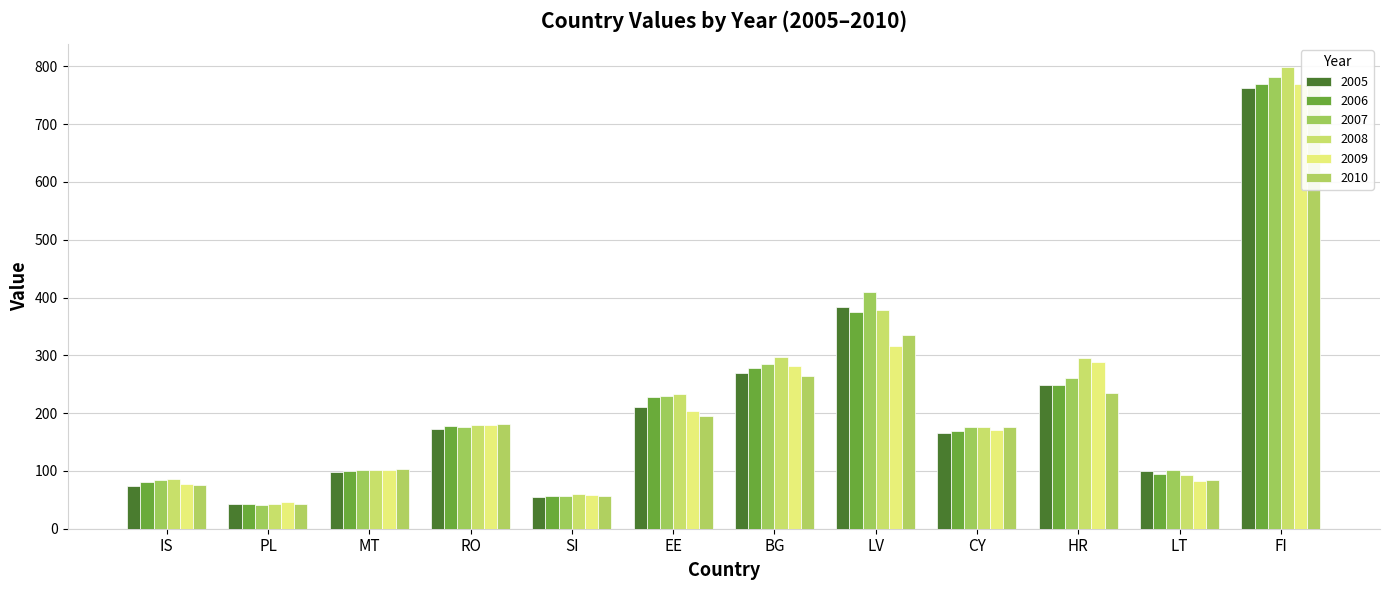

Between LV and FI, which series saw the biggest shift?

2009